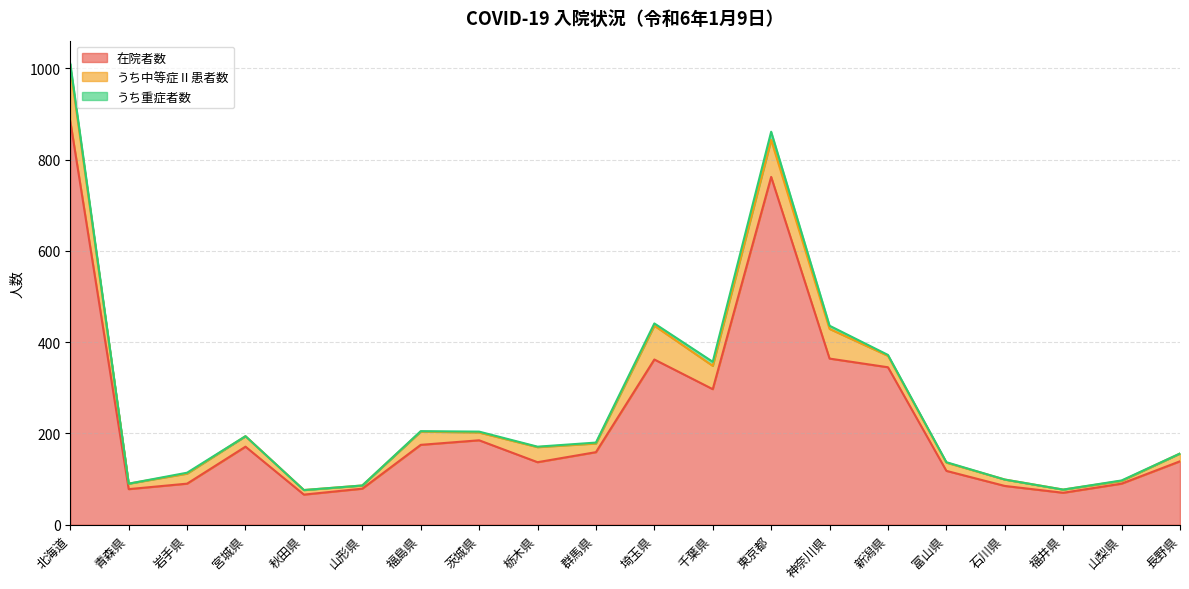

What is the difference between the second highest and second lowest values in the うち中等症Ⅱ患者数 series?

74